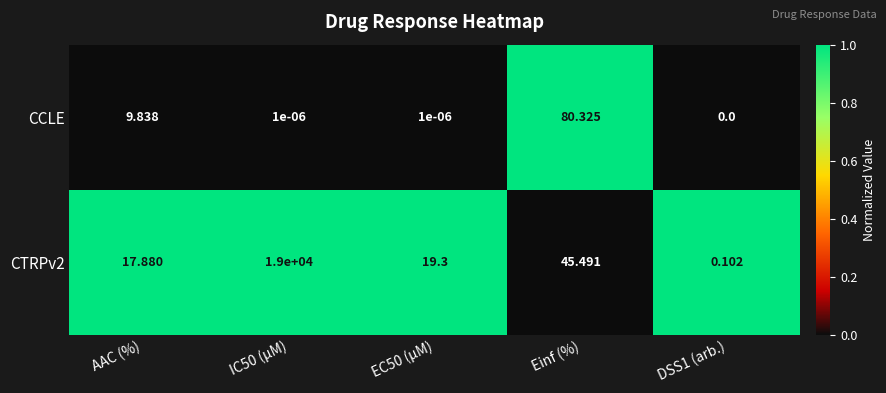

Which series has the widest spread of values?

CTRPv2